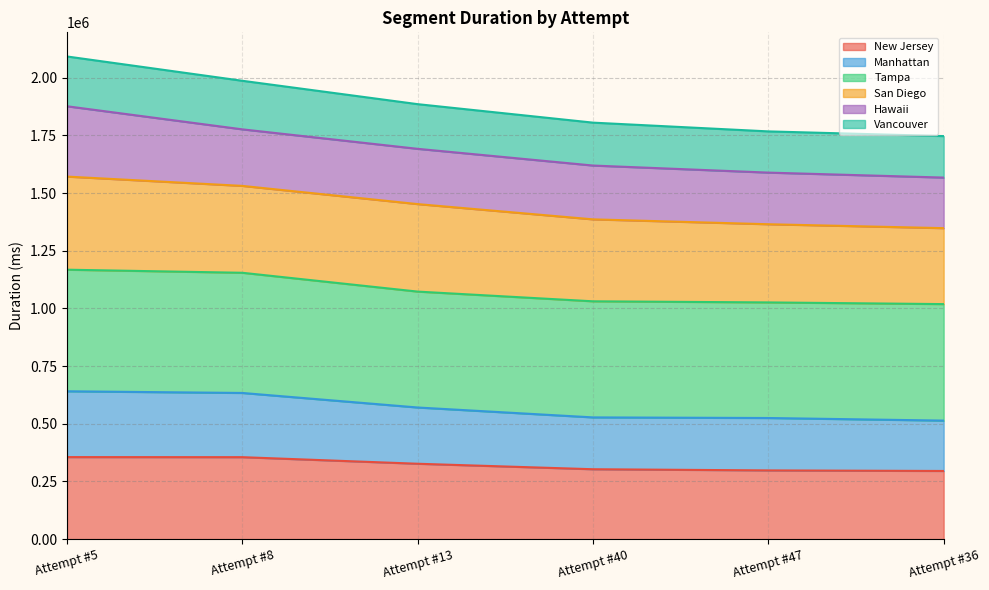

True or false: Vancouver has more than 2 interior local peaks.

False